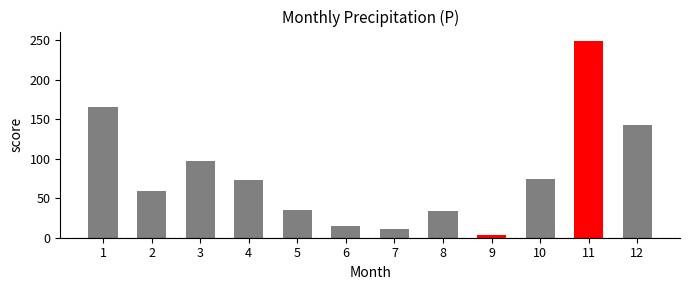

Reading right to left, list all the values displayed in this chart.

143.0	248.4	74.5	3.0	33.3	11.6	15.3	35.3	73.4	97.0	58.8	166.0